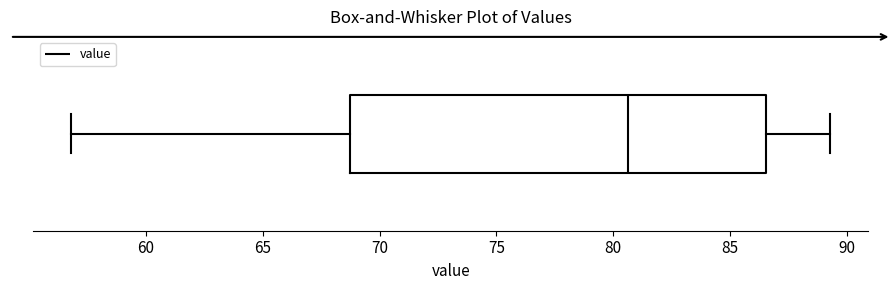

Read this box plot against the x-axis: the position of the median line, the range covered by the box, and the ends of both whiskers. The values are not printed on the chart, so give them approximately, as read against the axis.

median 80.5, box 68.5 to 86.5, whiskers 57.0 to 89.5